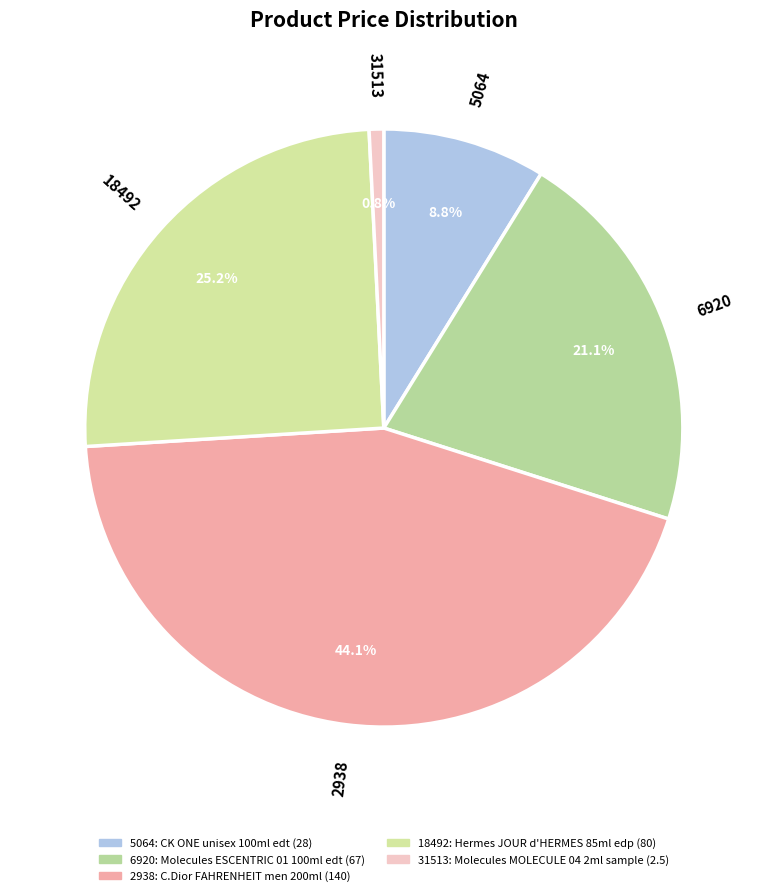

What percentage do 6920 and 31513 together represent?

21.9%